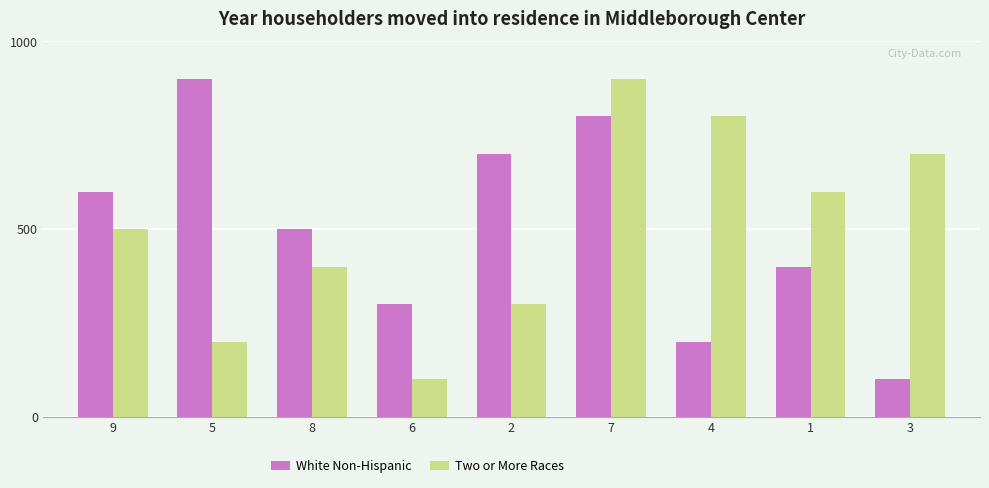

What is the value of the White Non-Hispanic bar at the 5th from the left?

700